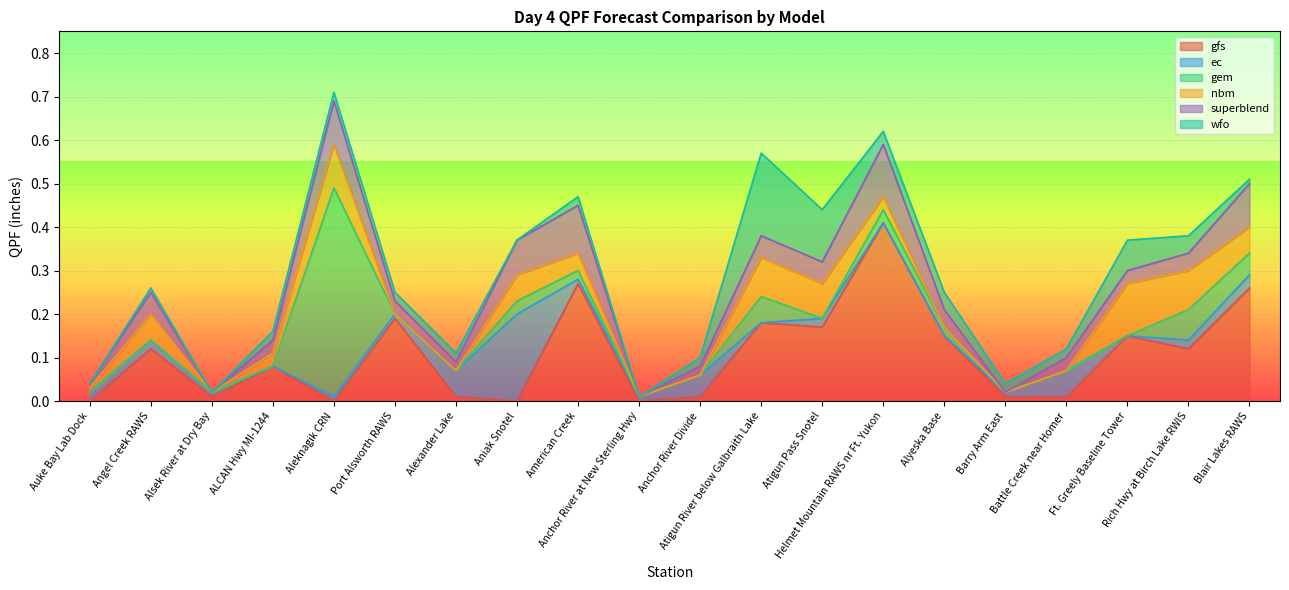

How many series are shown in this chart?

6